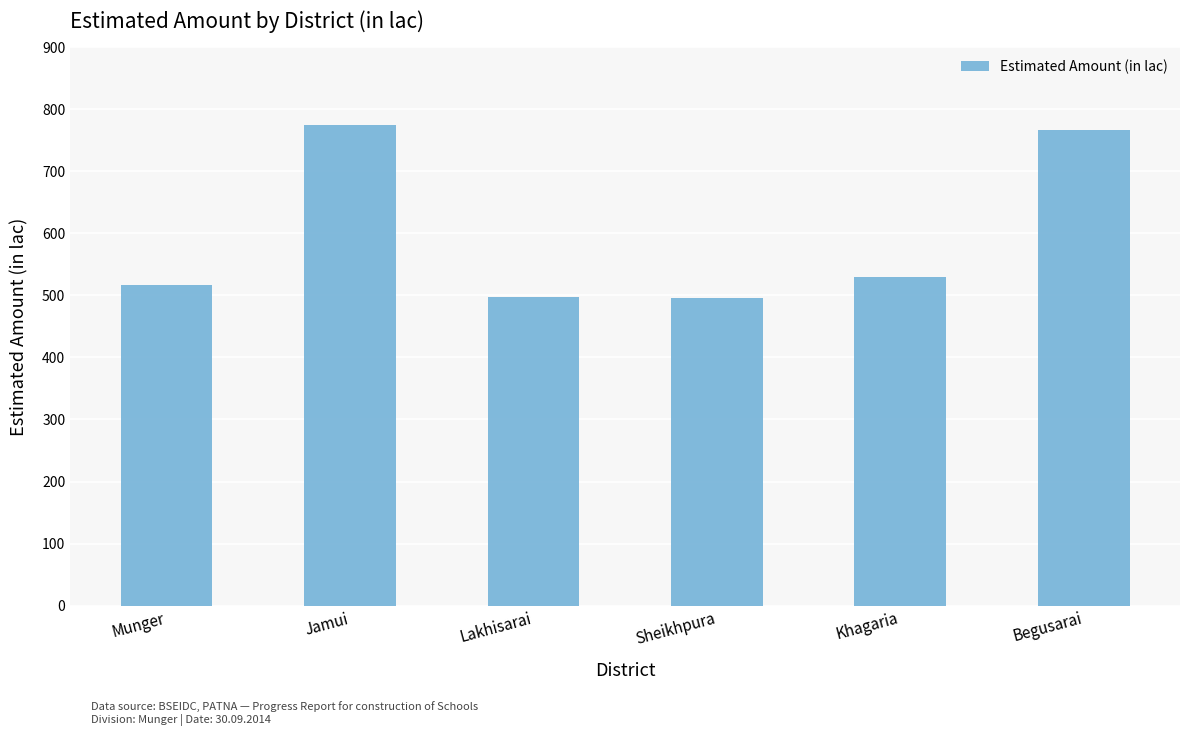

What is the difference between the values at Begusarai and Sheikhpura?

270.5